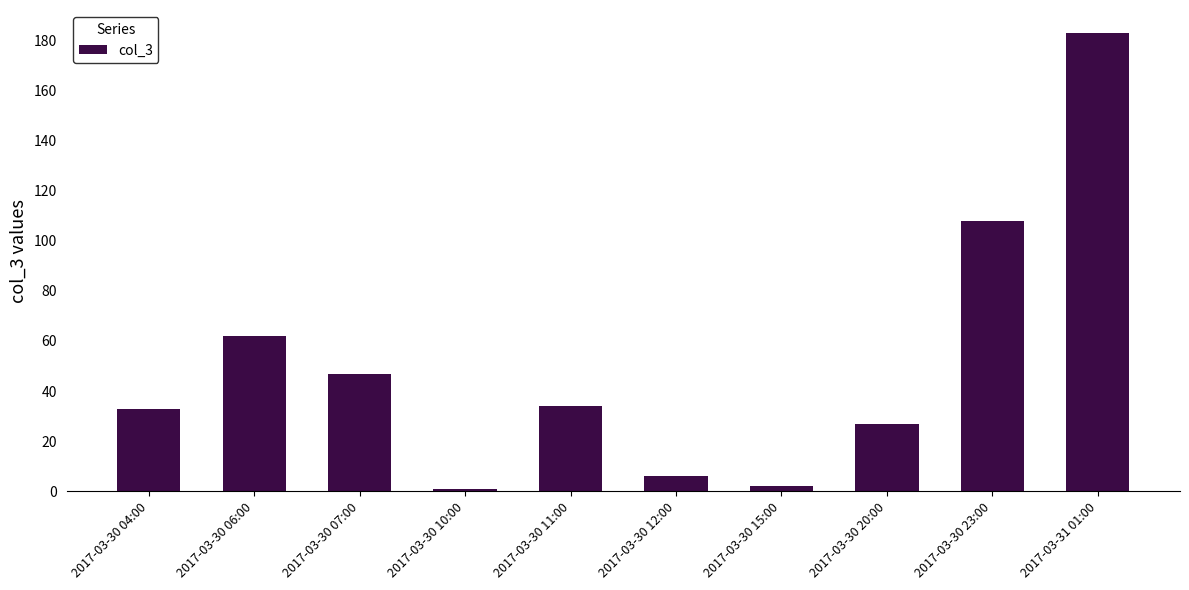

What is the label of the 10th bar from the right?

2017-03-30 04:00